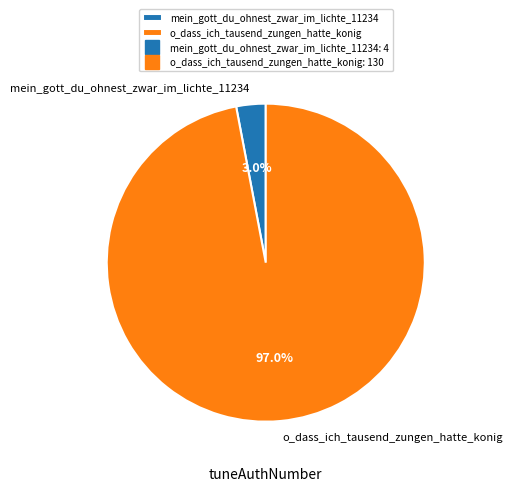

What is the smallest slice in the pie chart?

mein_gott_du_ohnest_zwar_im_lichte_11234